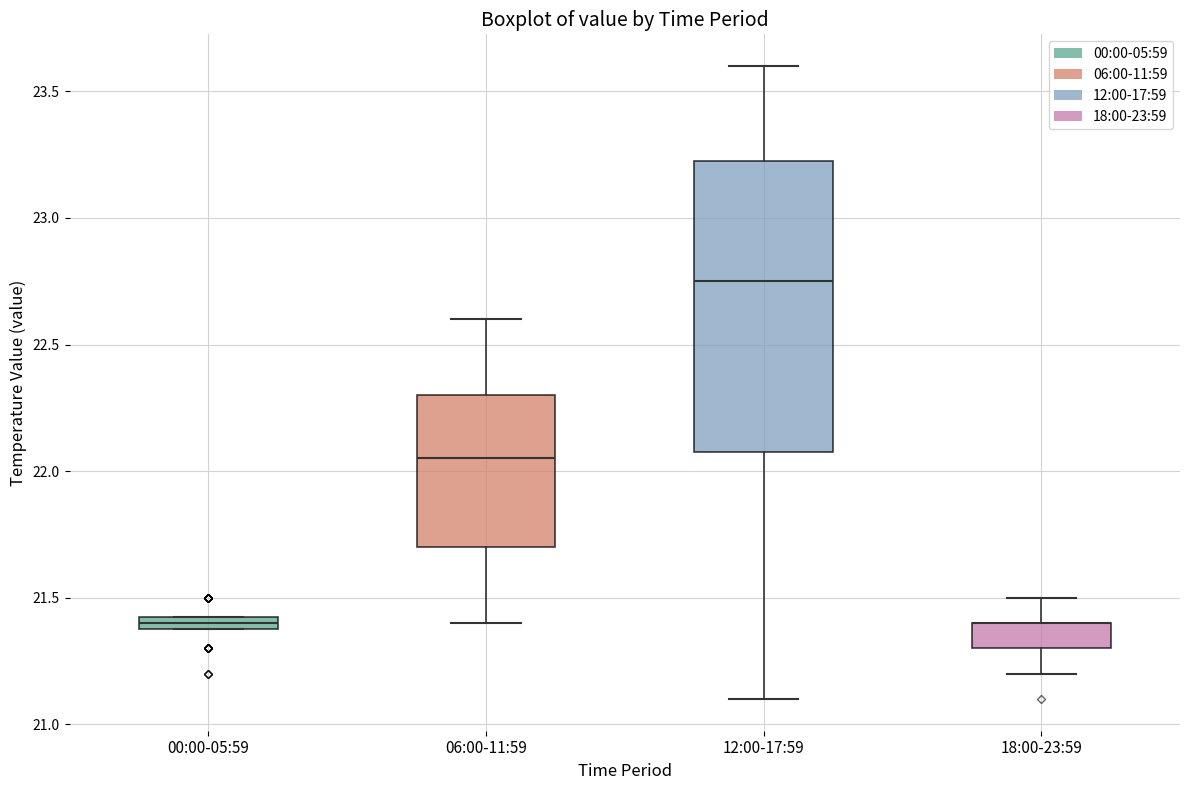

Which box is the tallest, from its lower edge to its upper edge?

12:00-17:59